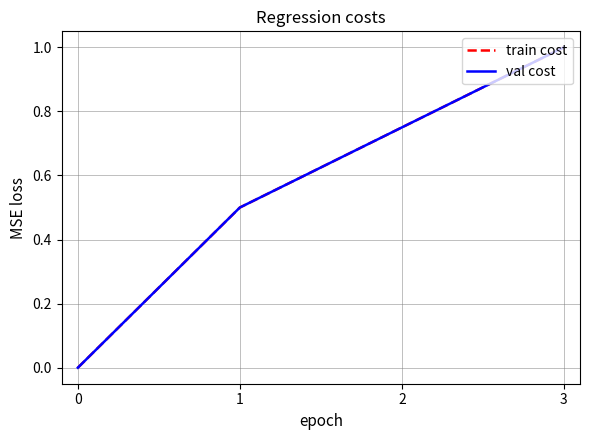

Is it true that val cost equals 1.5 at 3?

False